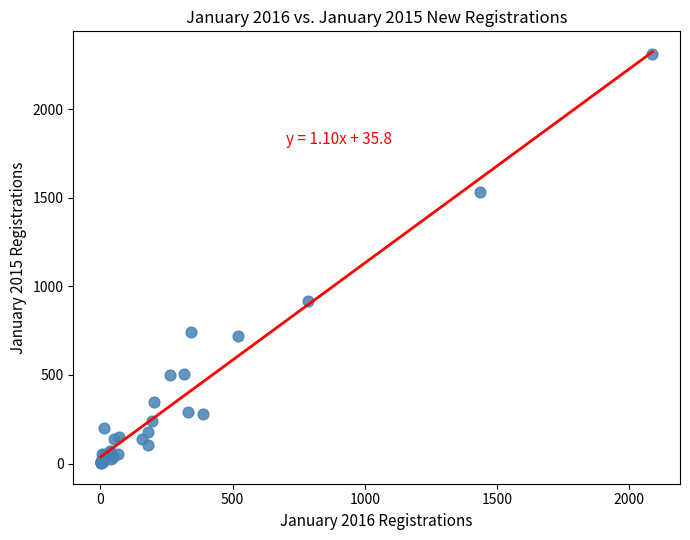

What Y value in the scatter plot is closest to 1155?

919